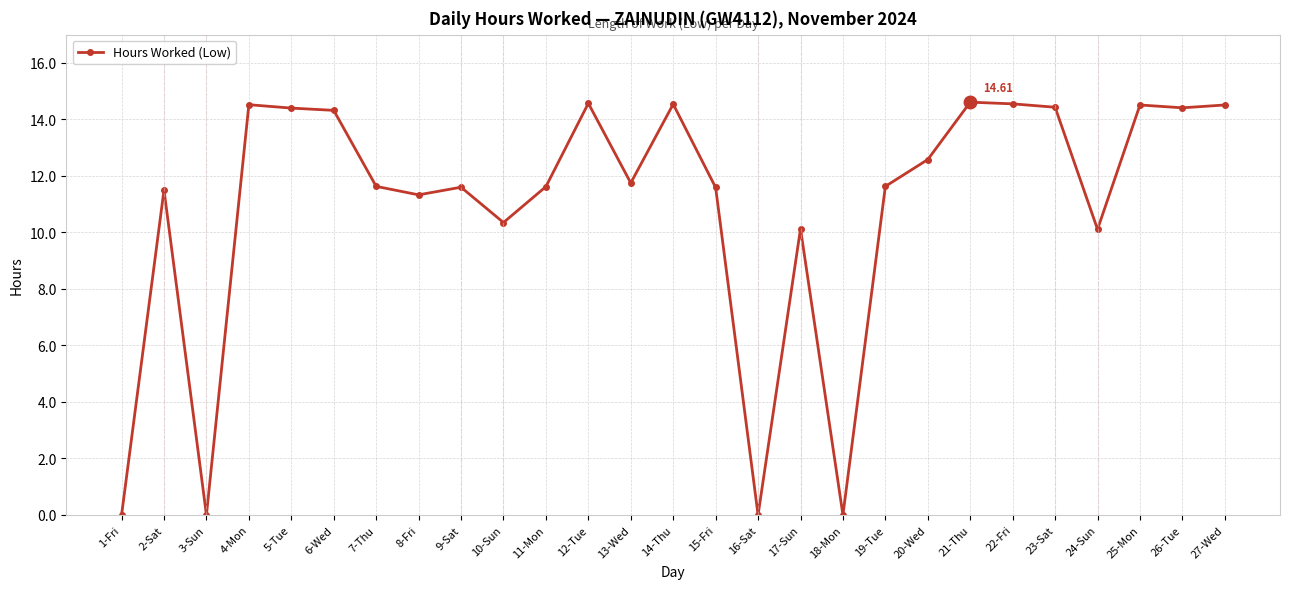

Where is the first local maximum?

2-Sat